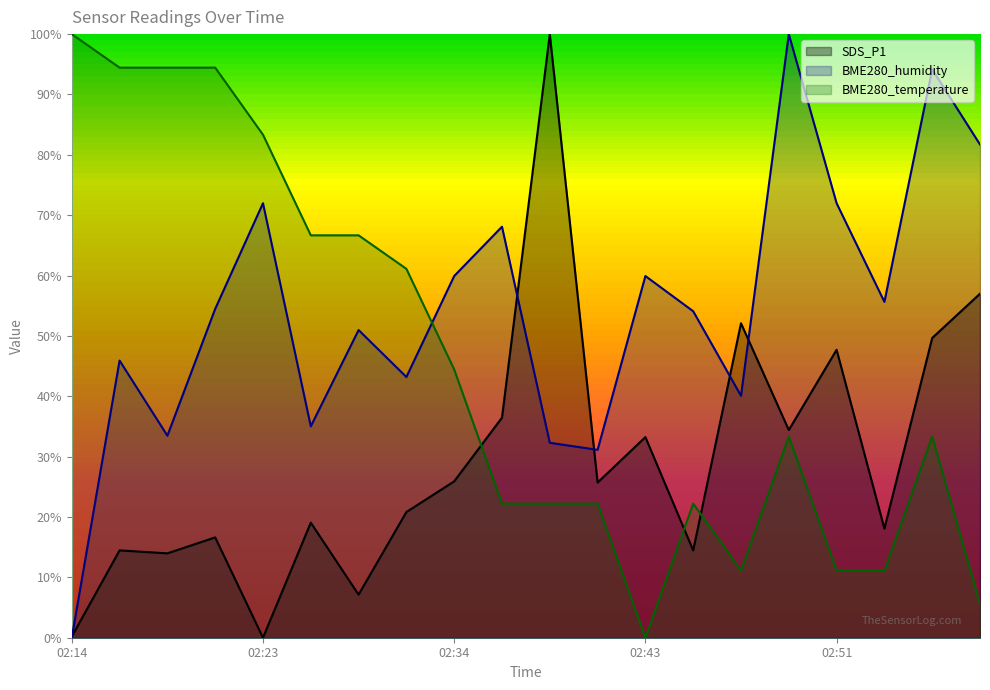

True or false: BME280_humidity and BME280_temperature cross at least once.

True